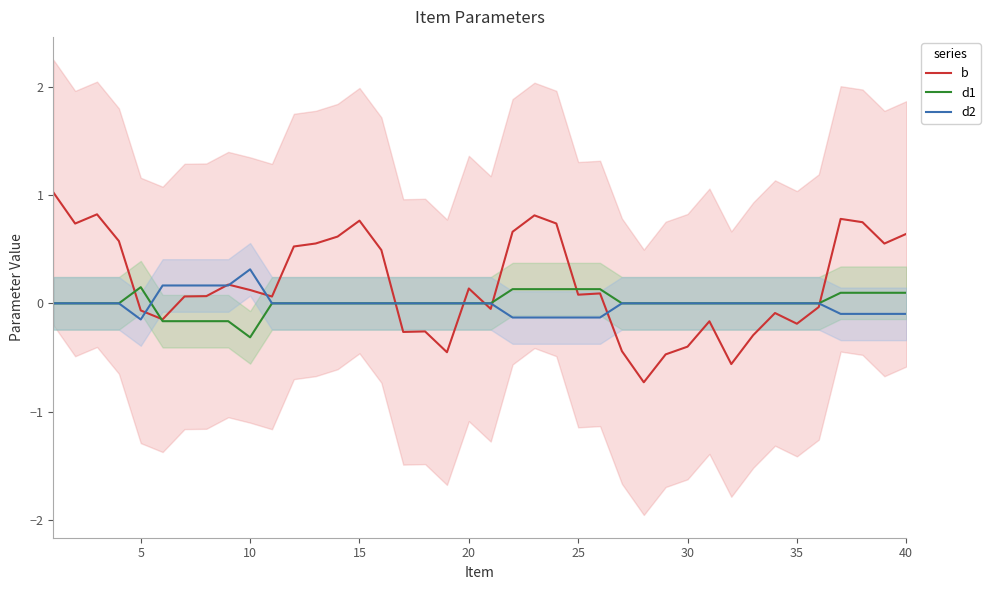

What is the lowest value of the d1 series?

-0.3